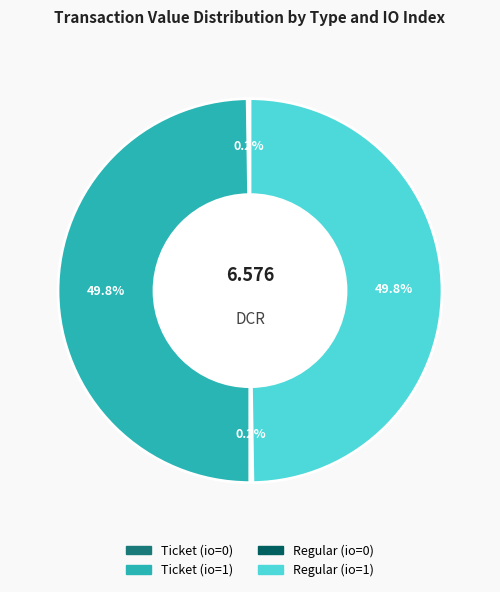

Combined, do Ticket (io=1) and Regular (io=1) account for over 50%?

Yes